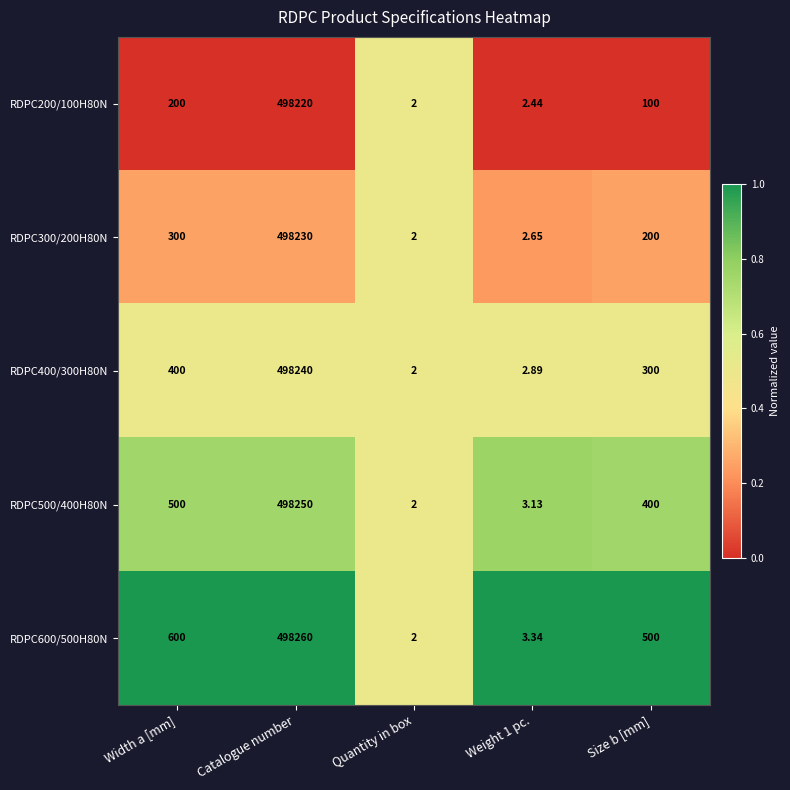

Is the value of RDPC300/200H80N at Quantity in box greater than the value of RDPC600/500H80N at Width a [mm]?

No